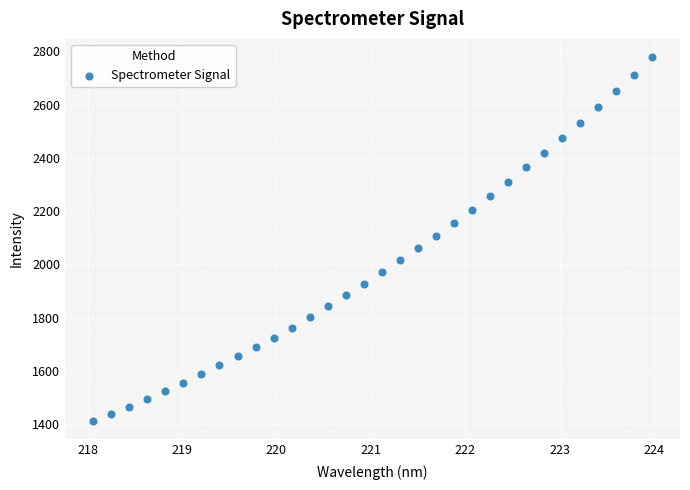

What is the range of Y values (max minus min)?

1364.6